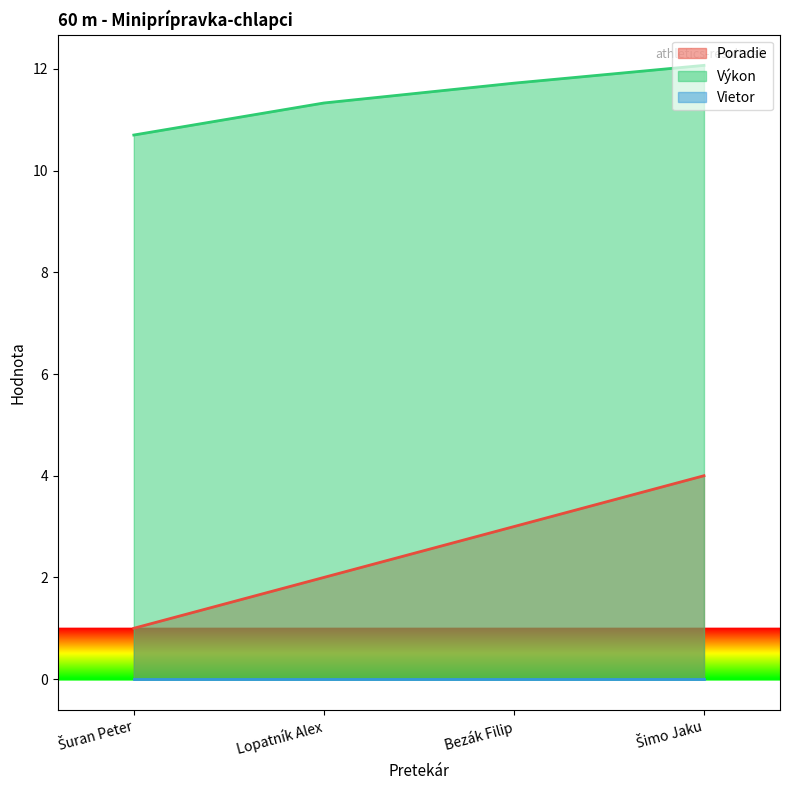

What is the spread (max minus min) of values at Lopatník Alex?

11.3